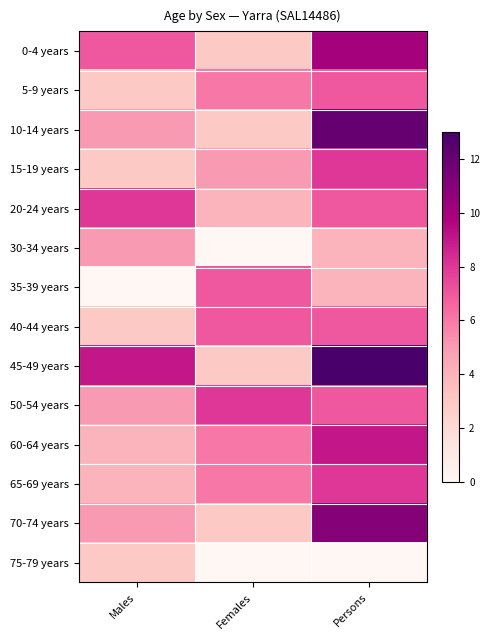

Which category has the highest value across all series?

Persons